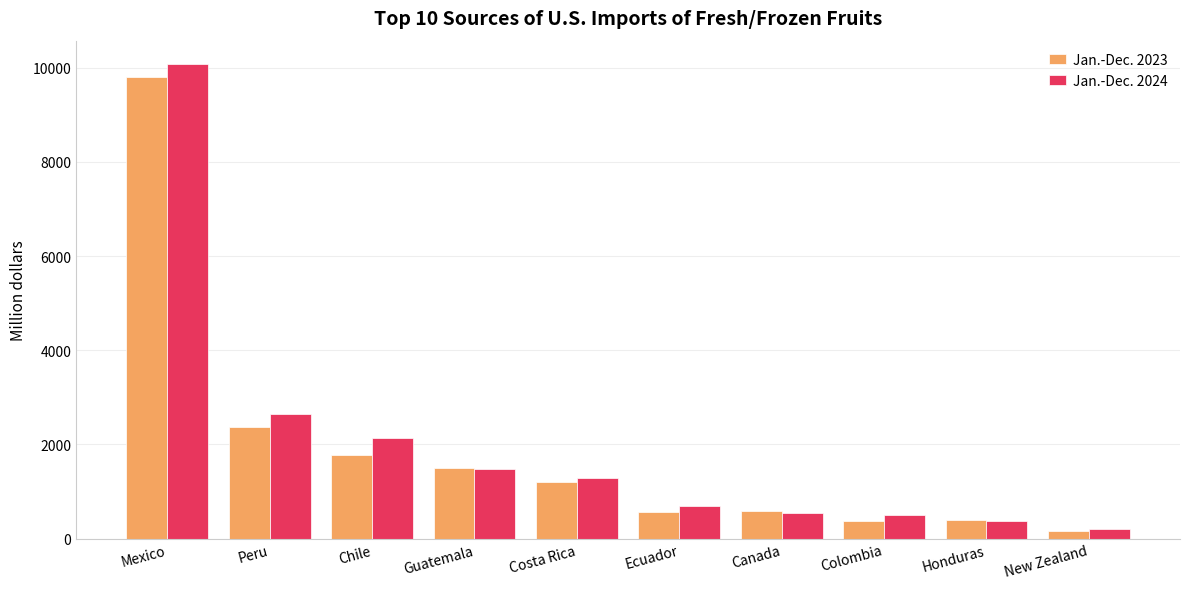

What is the maximum value for Jan.-Dec. 2023?

9808.3